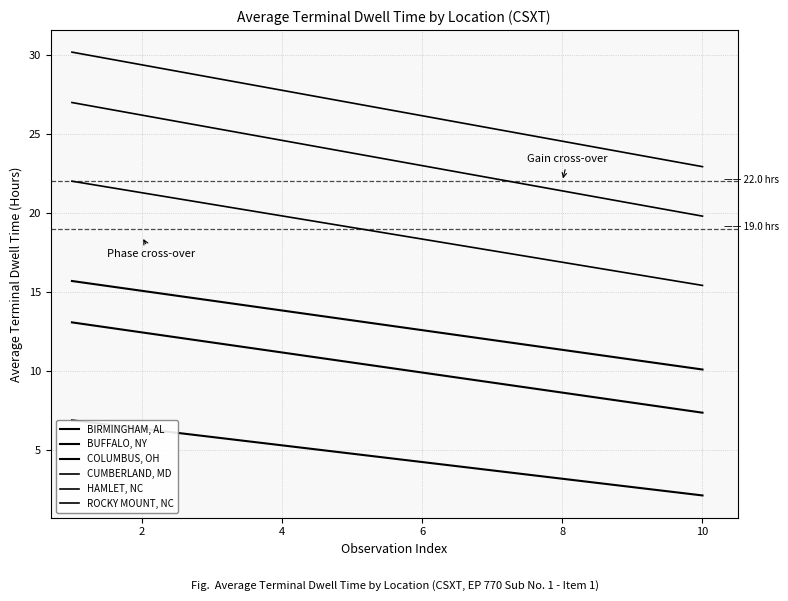

Count the number of categories in the chart.

10